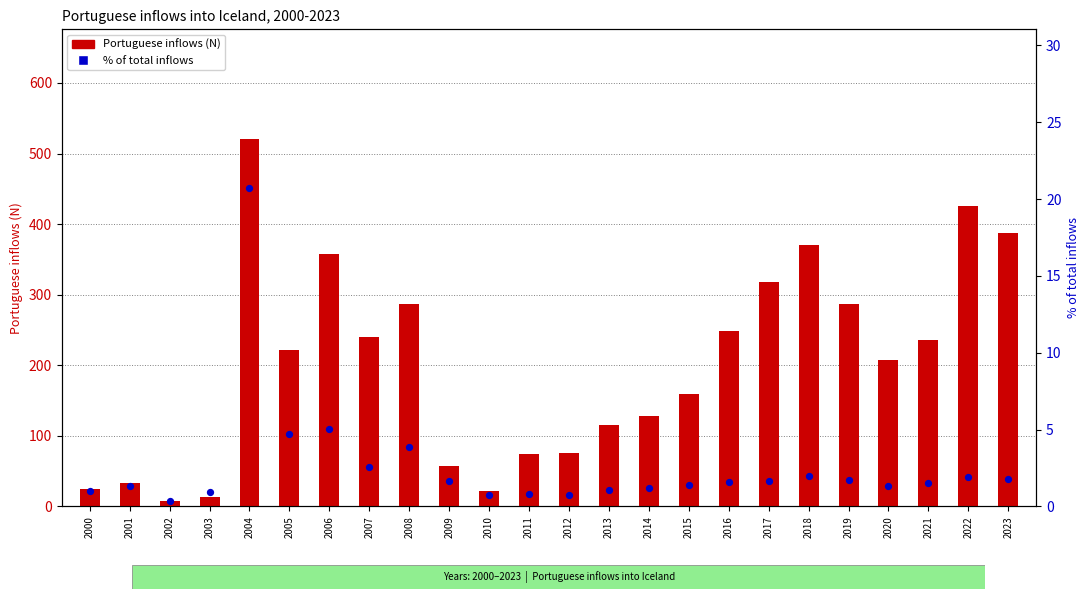

What is the total value across all series at 2008?

290.8